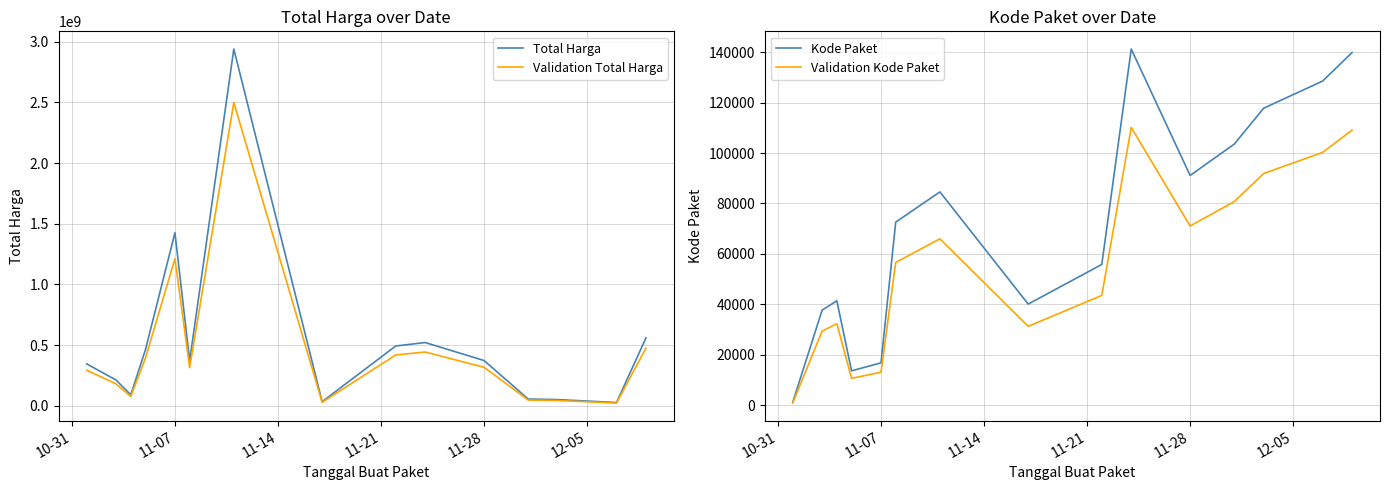

Where is Total Harga nearest to the value 1483187620?

11-07